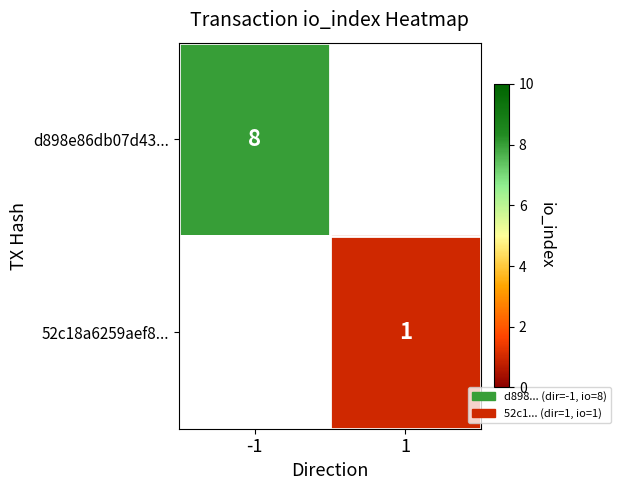

The d898e86db07d43... series shows 8 at -1. True or false?

True